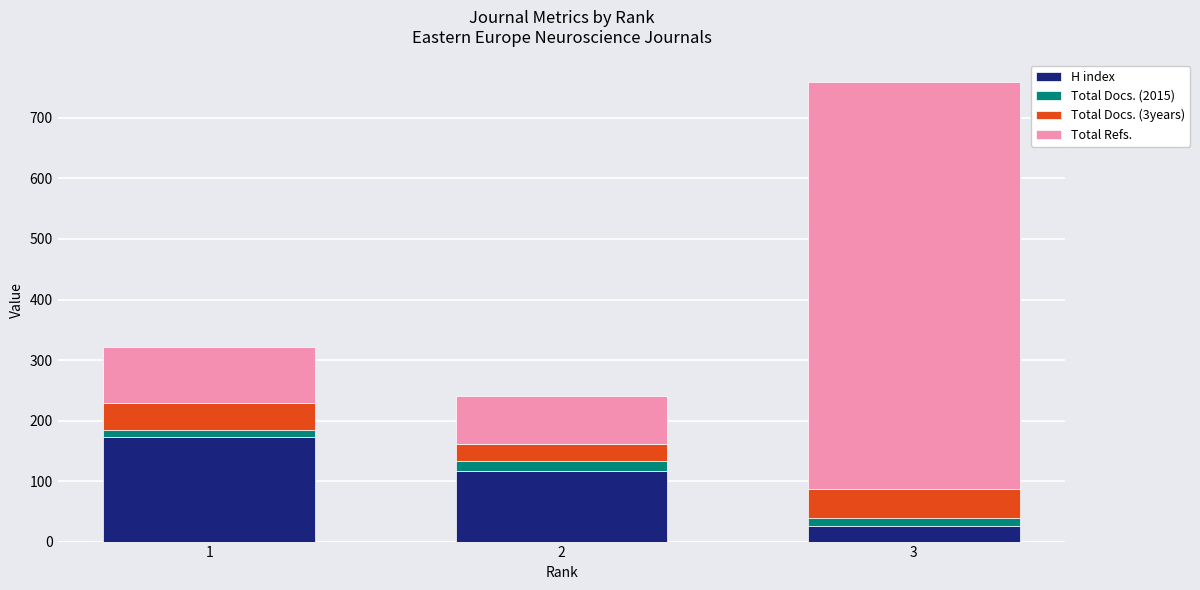

What is the total value across all series at 1?

322